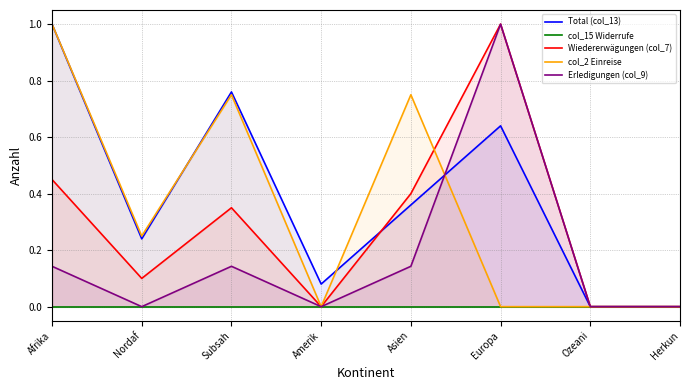

After their last crossing, which series has the higher values: Total (col_13) or Wiedererwägungen (col_7)?

Wiedererwägungen (col_7)